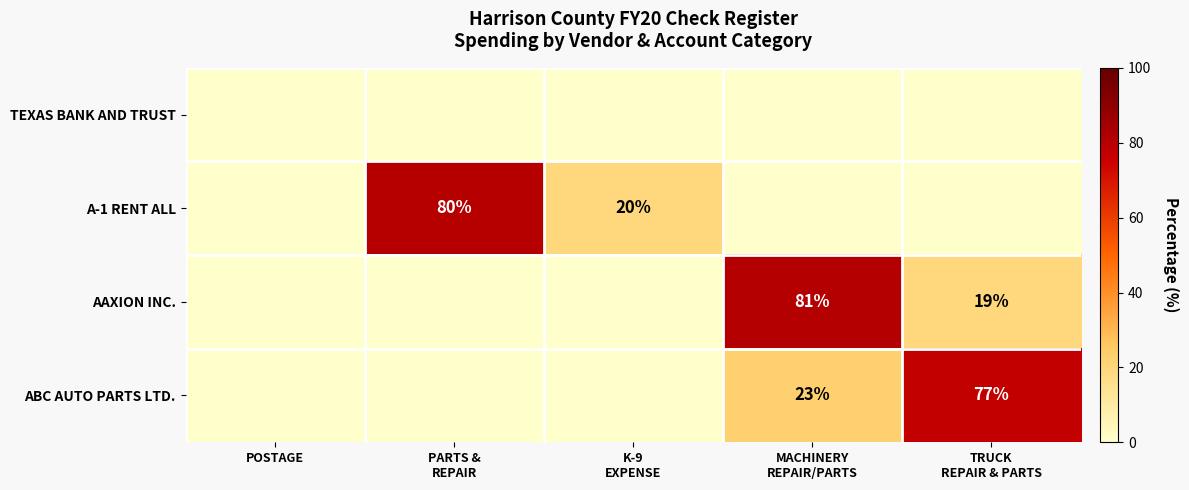

Rank the series by their maximum value, from highest to lowest.

AAXION INC., A-1 RENT ALL, ABC AUTO PARTS LTD., TEXAS BANK AND TRUST